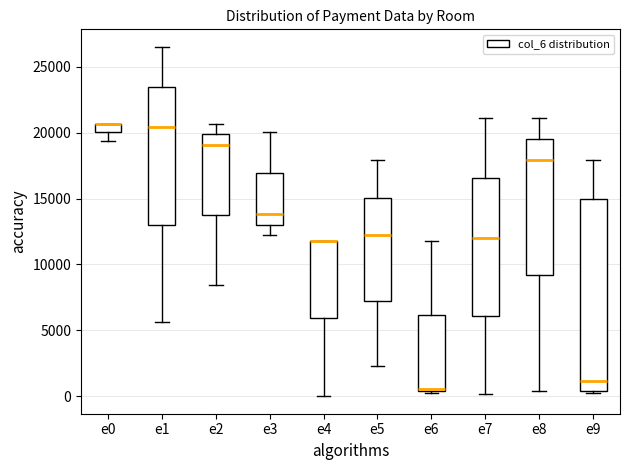

Where is the upper edge of the box for e9 on the y-axis? The values are not printed on the chart, so give them approximately, as read against the axis.

15000